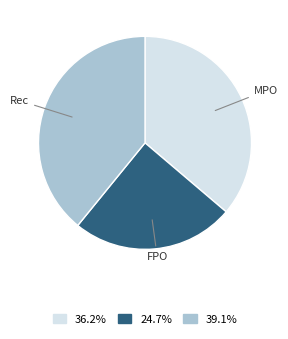

Combined, do 36.2% and 24.7% account for over 50%?

Yes